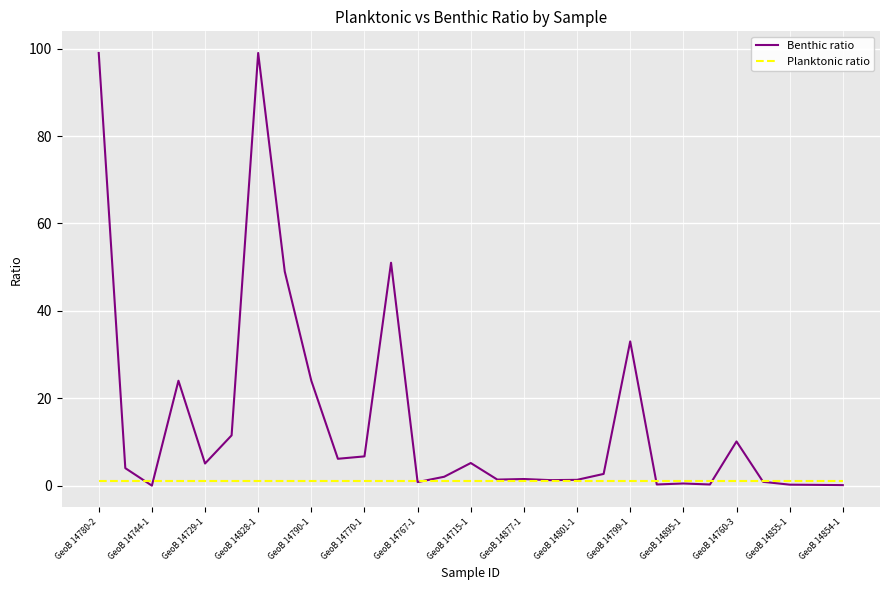

Which series has the largest total across all categories?

Benthic ratio